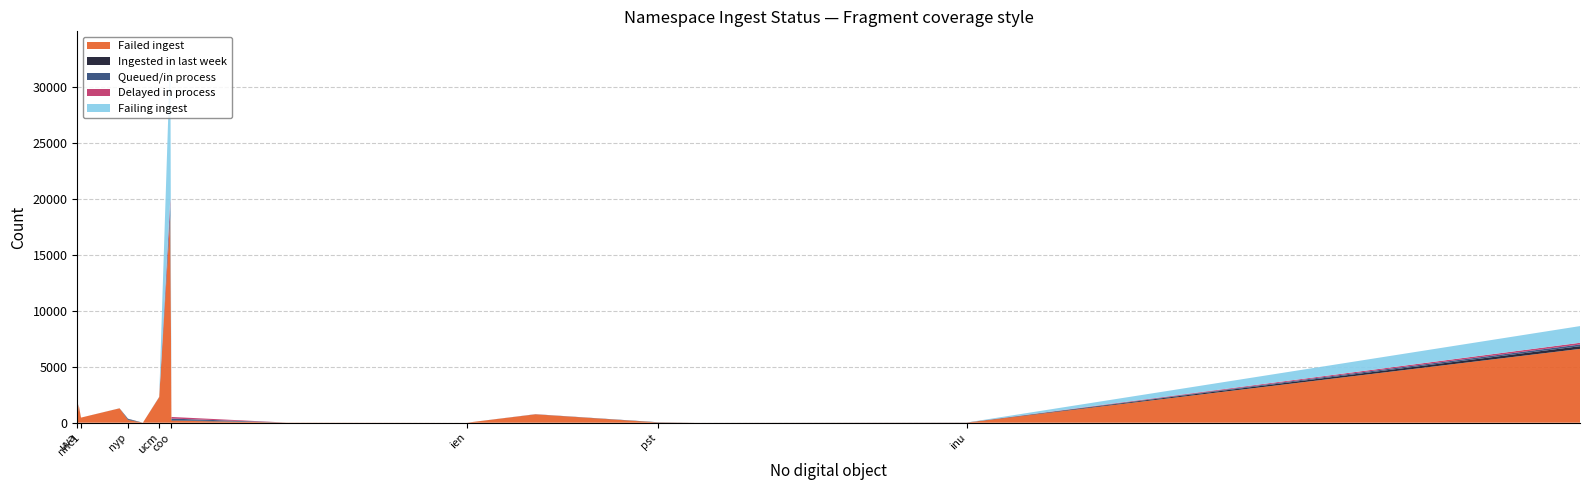

What is the highest value of the Failed ingest series?

18454